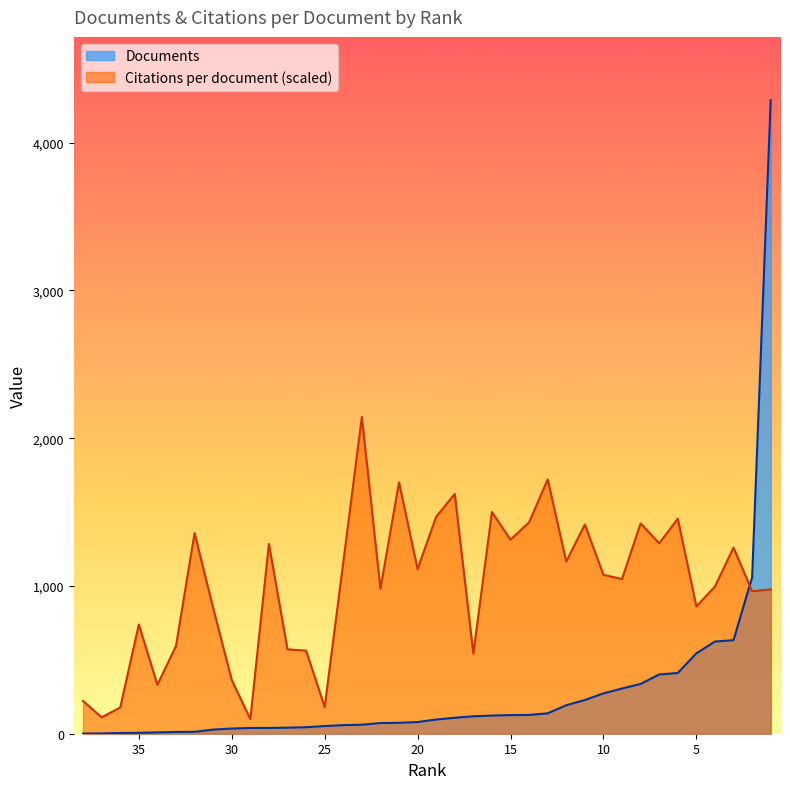

The Citations per document series shows 1430.5 at 14. True or false?

True